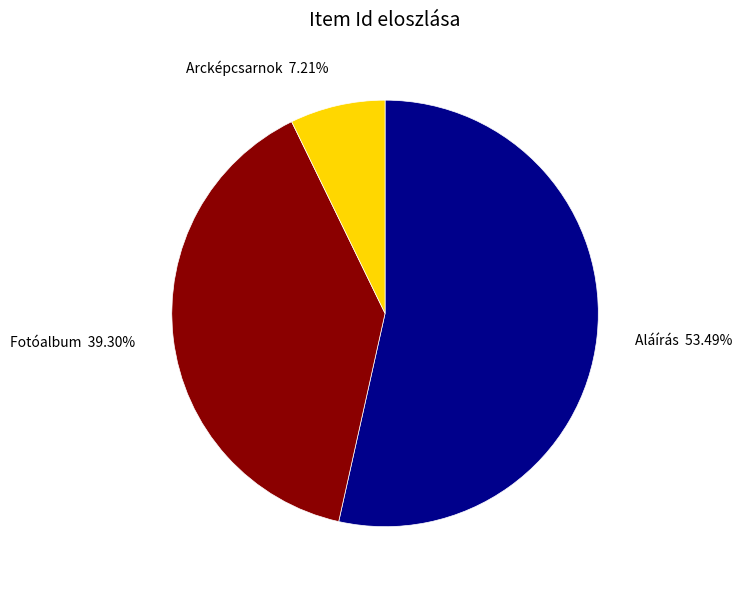

Is the sum of Aláírás and Fotóalbum greater than half?

Yes